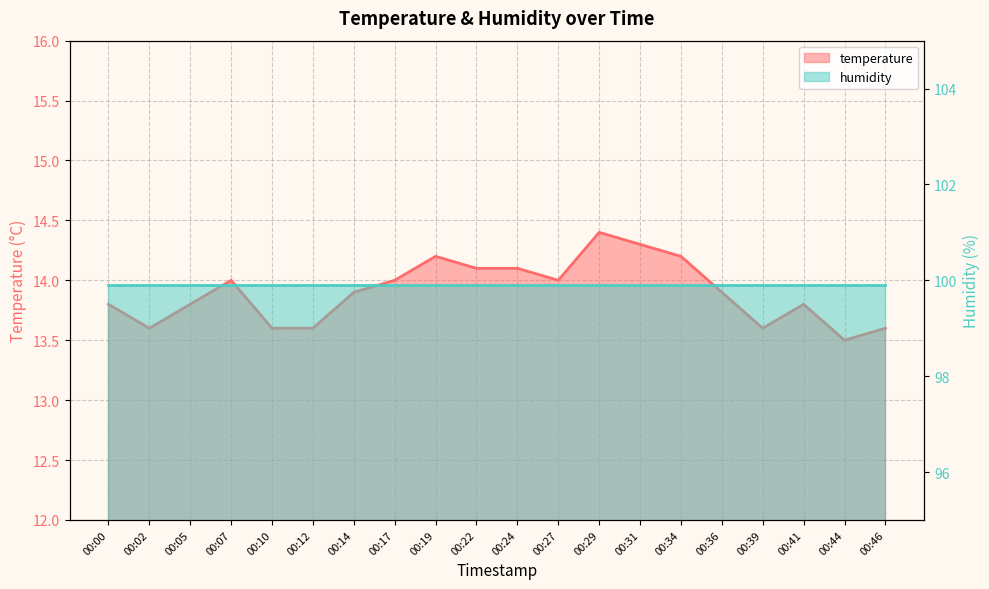

List the labels in order of value, largest first.

00:29, 00:31, 00:19, 00:34, 00:22, 00:24, 00:07, 00:17, 00:27, 00:14, 00:36, 00:00, 00:05, 00:41, 00:02, 00:10, 00:12, 00:39, 00:46, 00:44